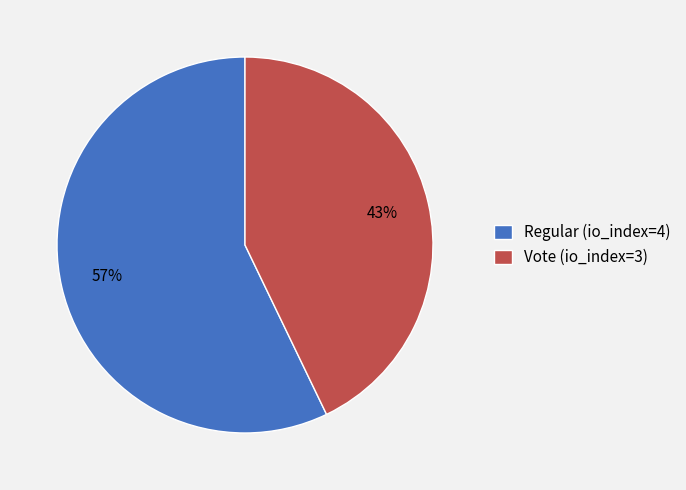

Rank the categories by value from lowest to highest.

Vote (io_index=3), Regular (io_index=4)